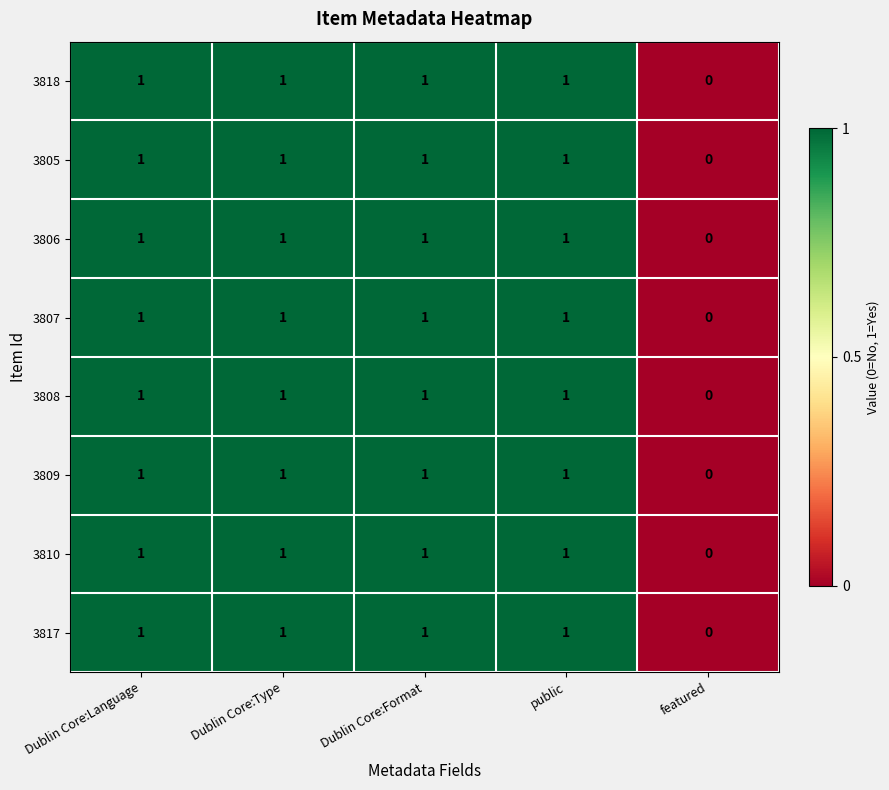

At which label does 3818 reach its minimum?

featured